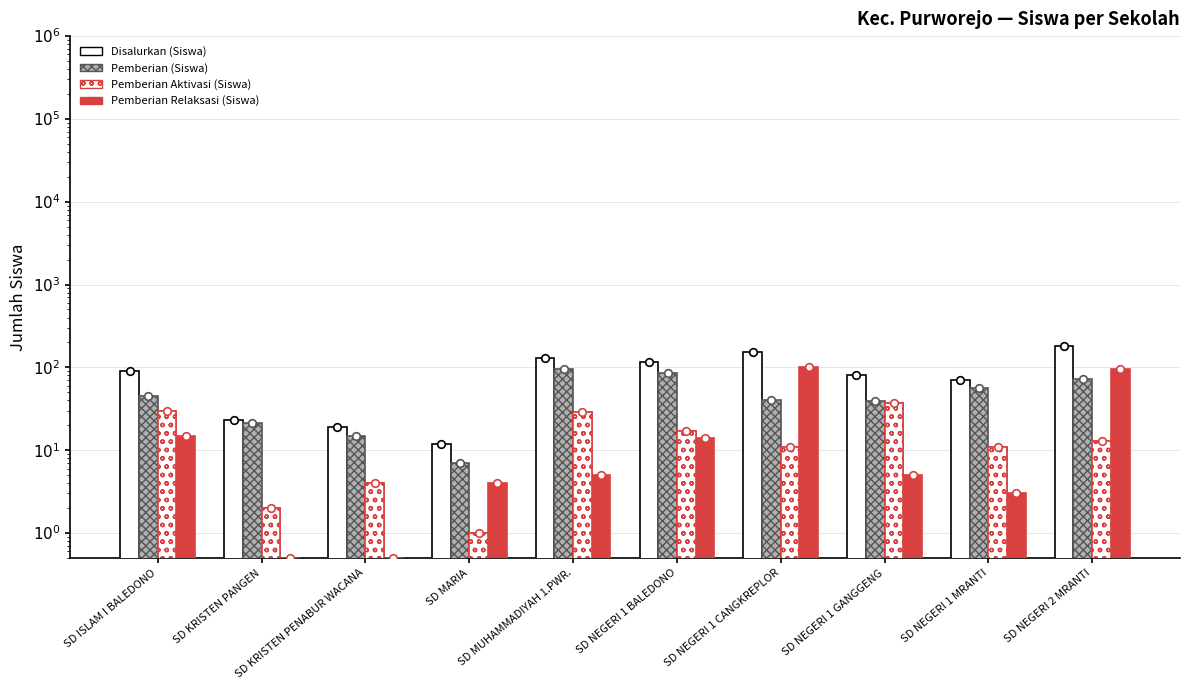

Is the value of Pemberian (Siswa) at SD NEGERI 1 MRANTI greater than the value of Disalurkan (Siswa) at SD KRISTEN PENABUR WACANA?

Yes